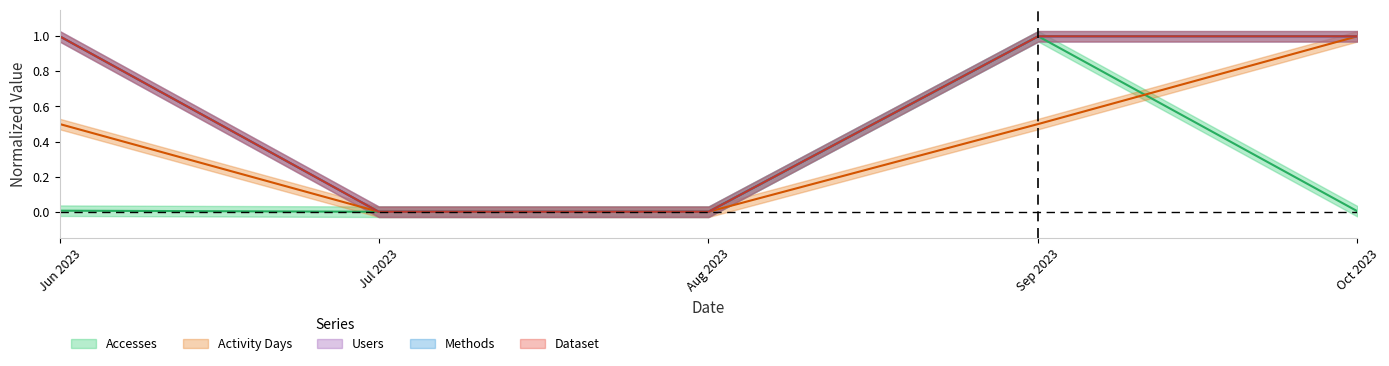

Which label corresponds to the smallest value in the chart?

Jul 2023